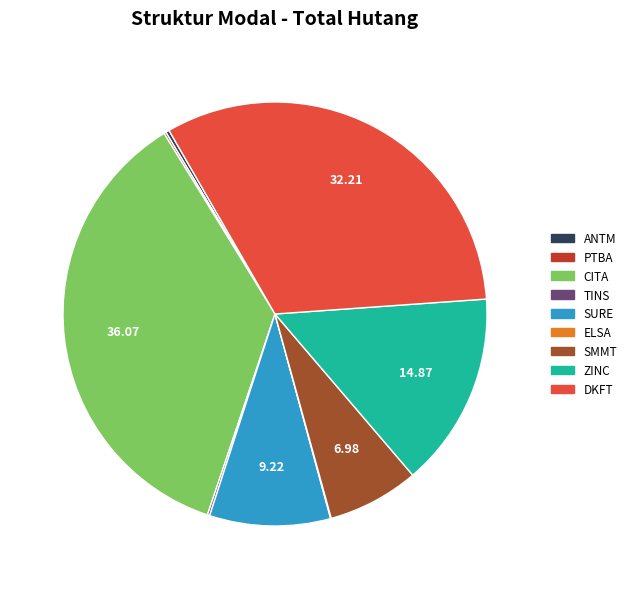

Approximately how many times larger is the value at DKFT compared to SURE?

3.5